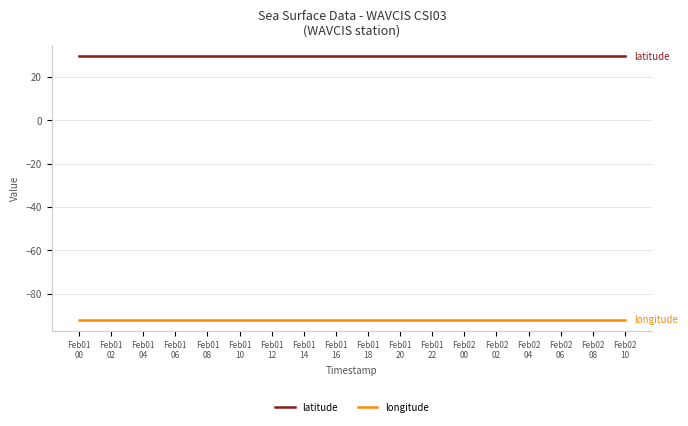

Is it true that latitude equals 19.6 at Feb02
02?

False